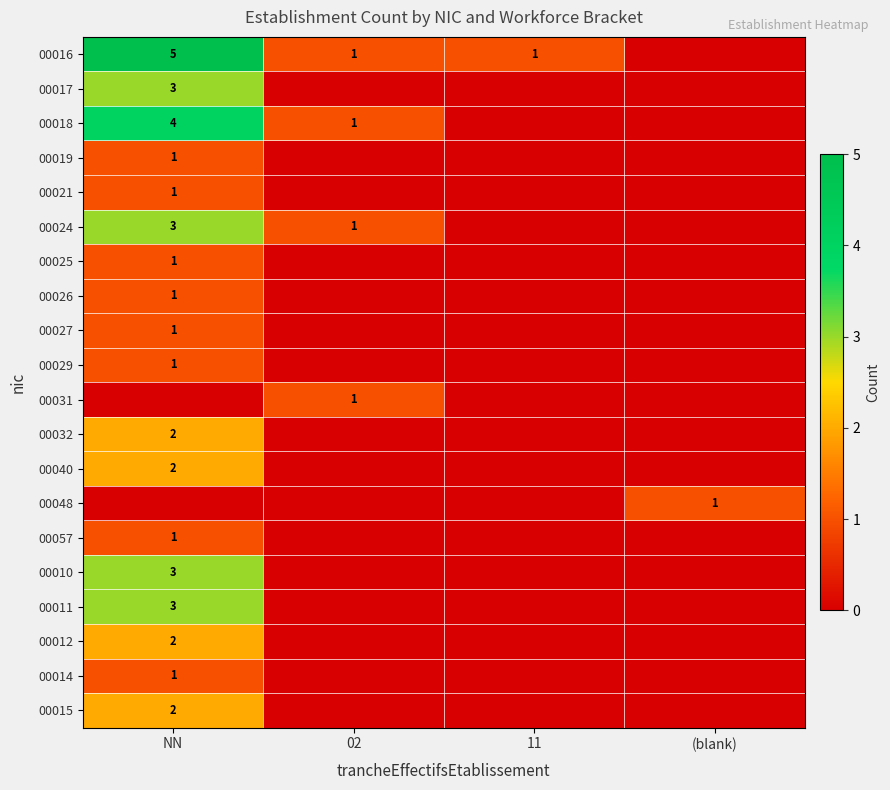

The 00018 series shows 2 at NN. True or false?

False